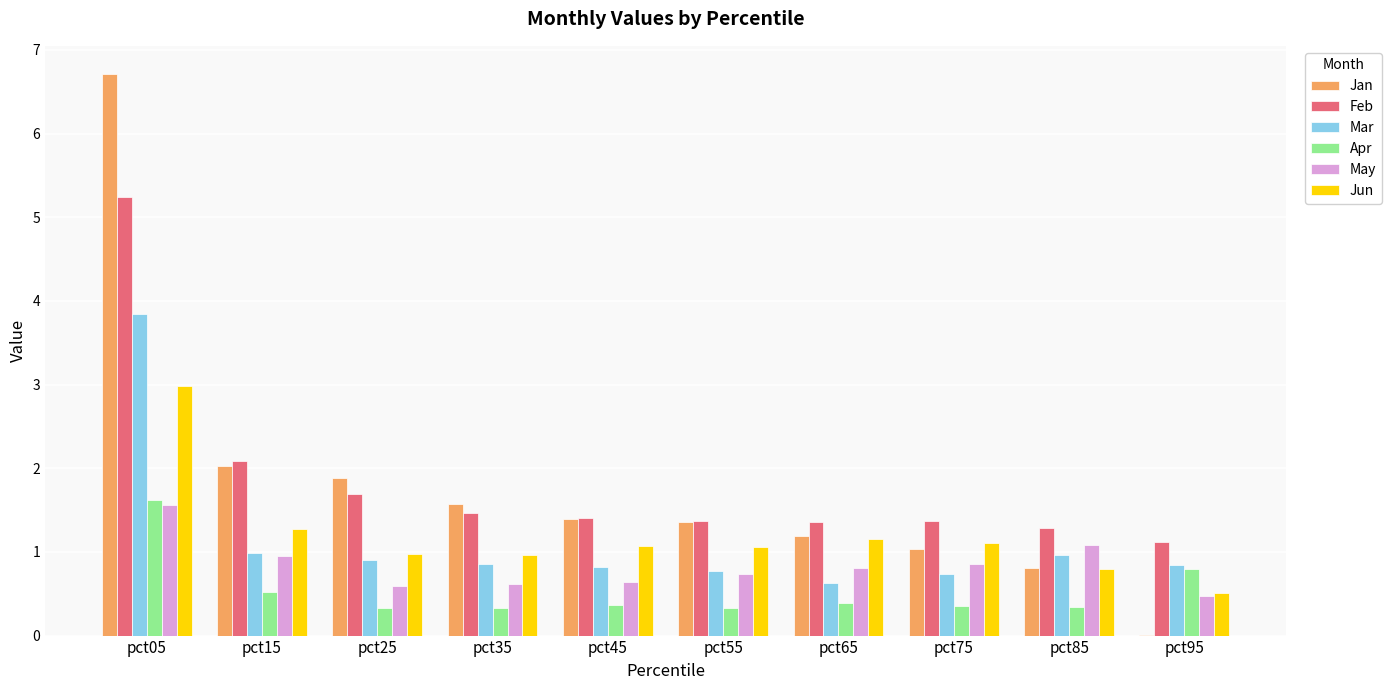

What is the spread (max minus min) of values at pct95?

1.1